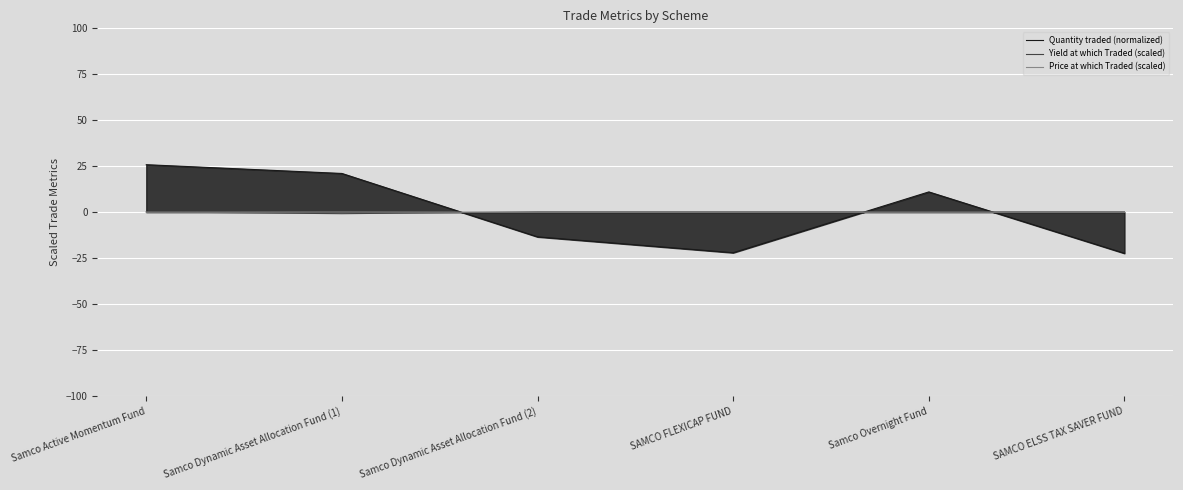

Which series changed the most between Samco Dynamic Asset Allocation Fund (1) and SAMCO ELSS TAX SAVER FUND?

Quantity traded (normalized)